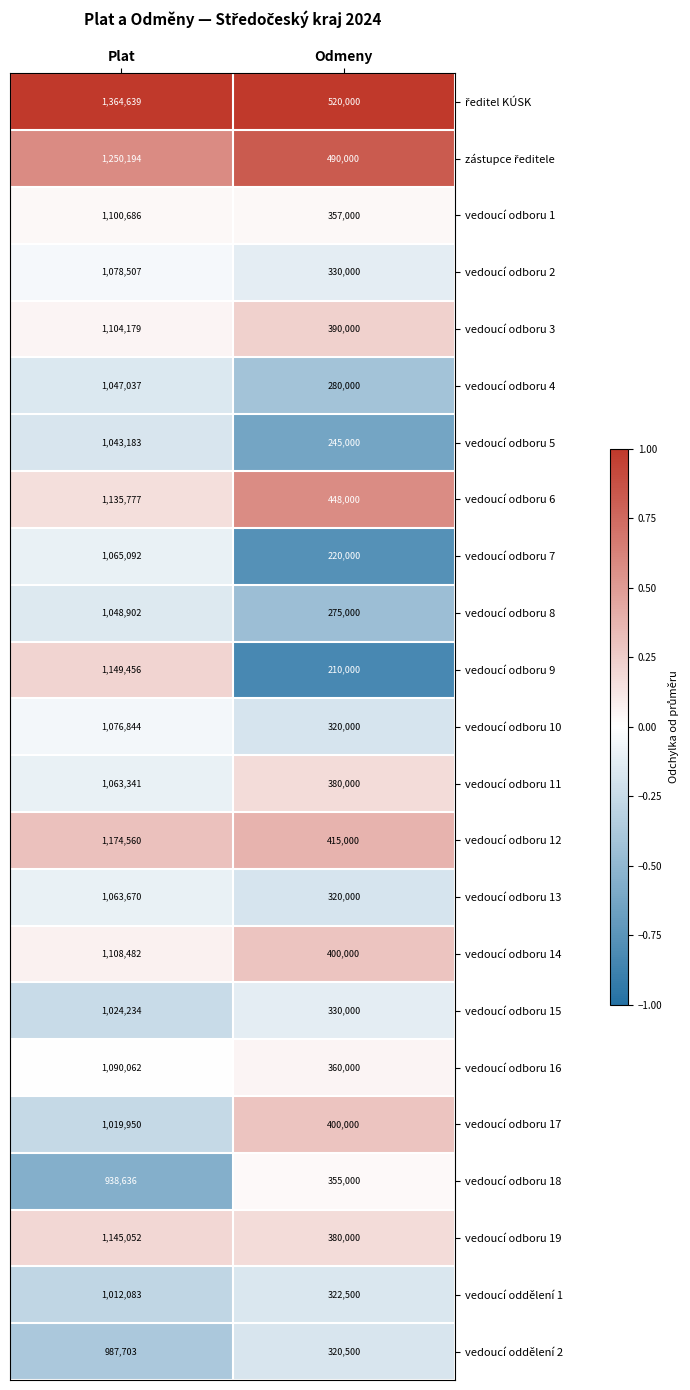

Count the number of categories in the chart.

2